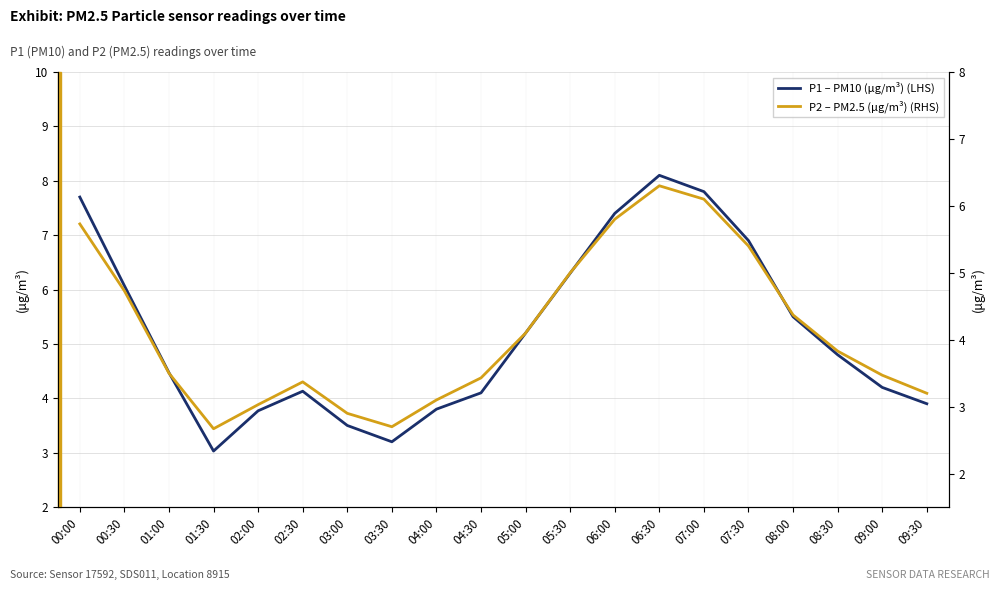

What is the spread (max minus min) of values at 08:30?

1.0